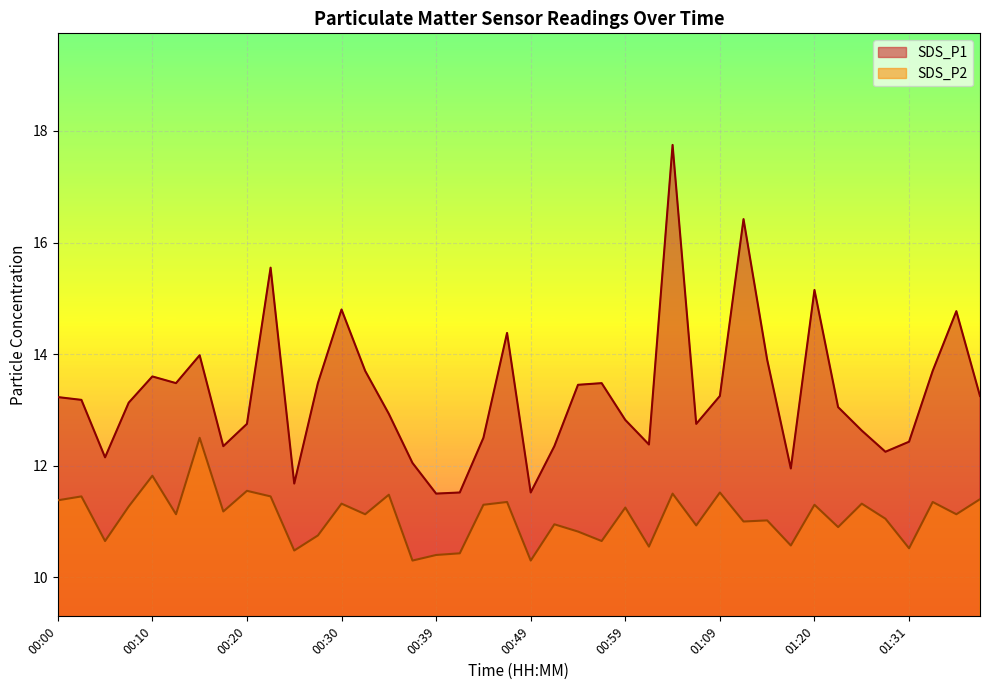

What is the difference between the SDS_P1 values at 00:47 and 01:17?

2.4